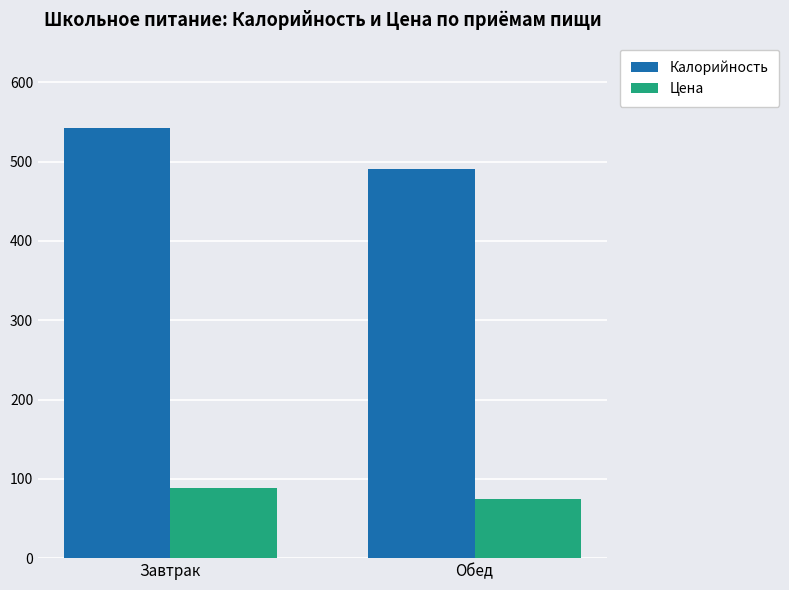

What is the label of the 2nd bar from the right?

Завтрак